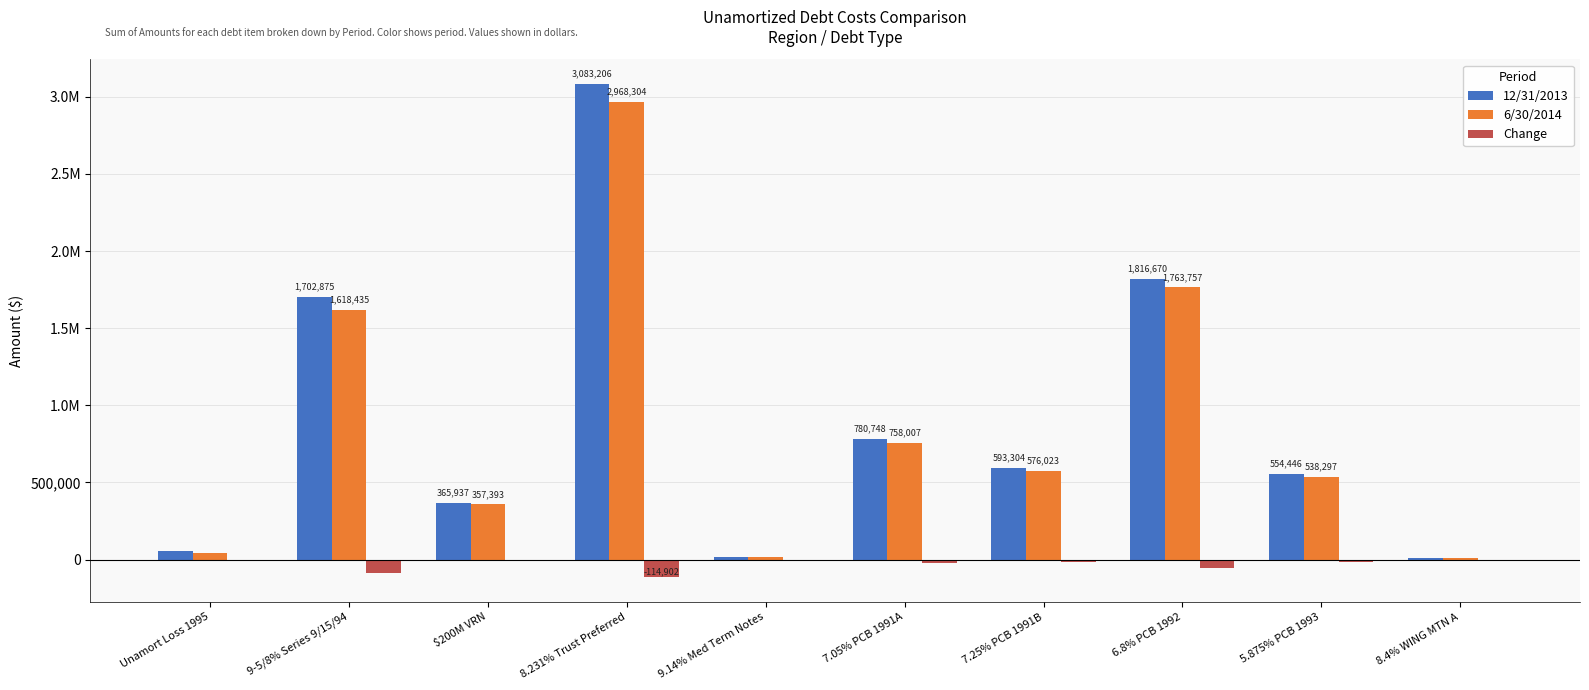

The value of 6/30/2014 at Unamort Loss 1995 is 43574.0. True or false?

True